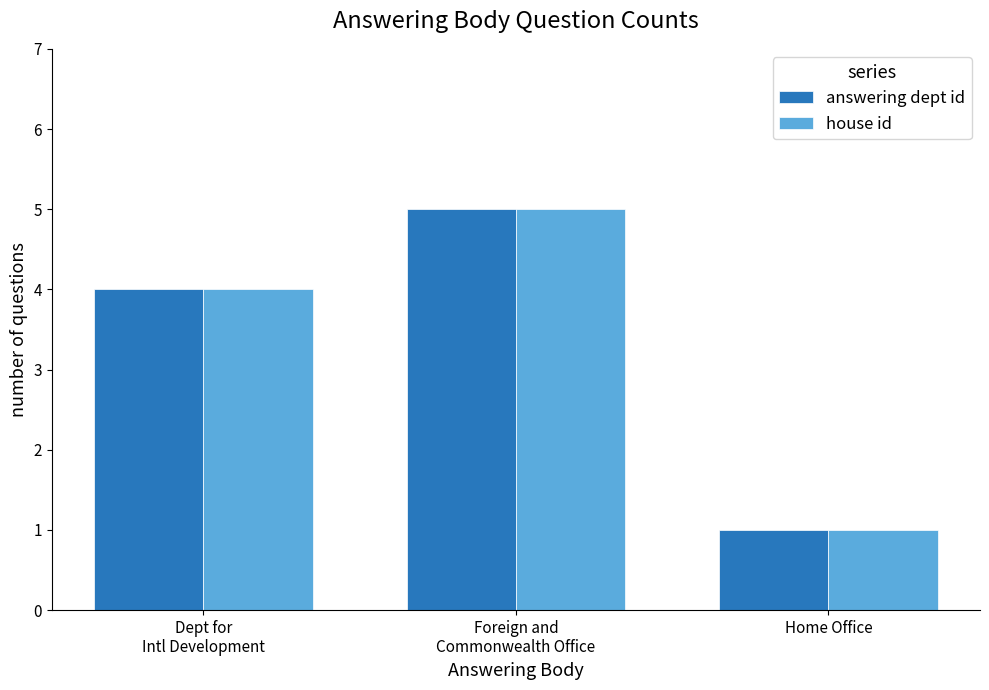

At which category does the chart reach its minimum across all series?

Home Office